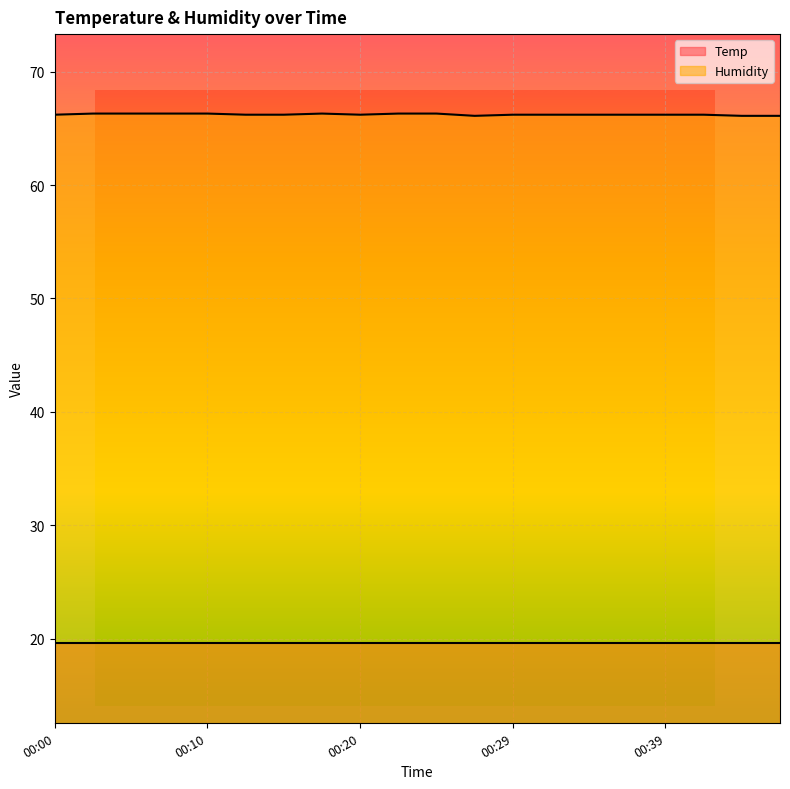

Rank the categories by value from highest to lowest.

00:03, 00:05, 00:08, 00:10, 00:17, 00:22, 00:25, 00:00, 00:12, 00:15, 00:20, 00:29, 00:32, 00:34, 00:37, 00:39, 00:41, 00:27, 00:44, 00:46